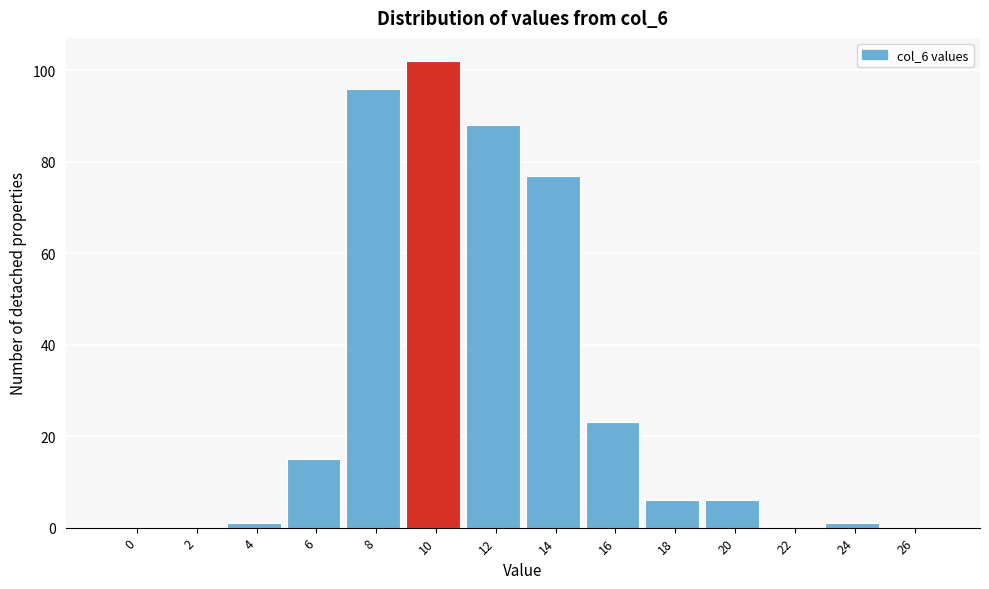

Reading left to right, extract all data points from this chart.

0=0	2=0	4=1	6=15	8=96	10=102	12=88	14=77	16=23	18=6	20=6	22=0	24=1	26=0